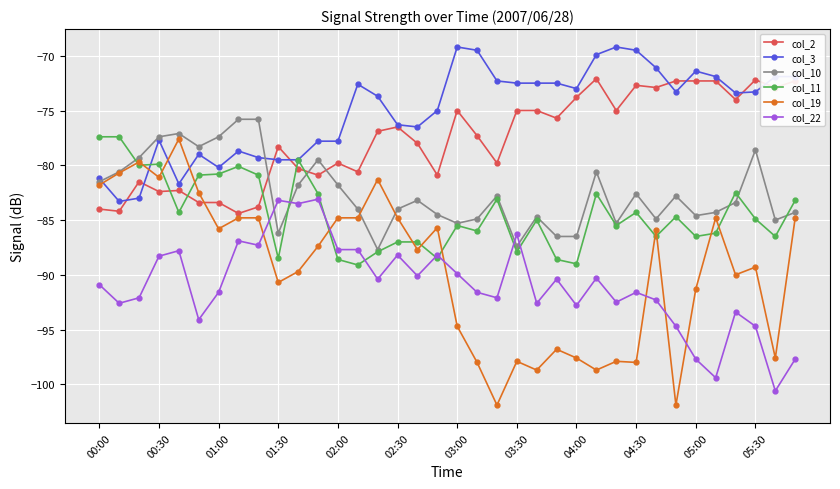

What are all the series names shown in the legend?

col_2, col_3, col_10, col_11, col_19, col_22